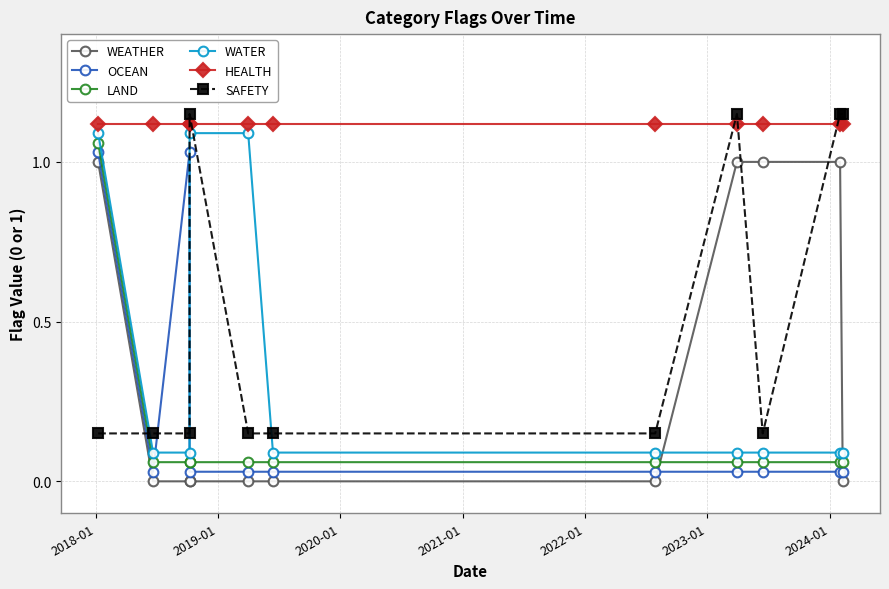

True or false: WATER and LAND intersect in this chart.

False